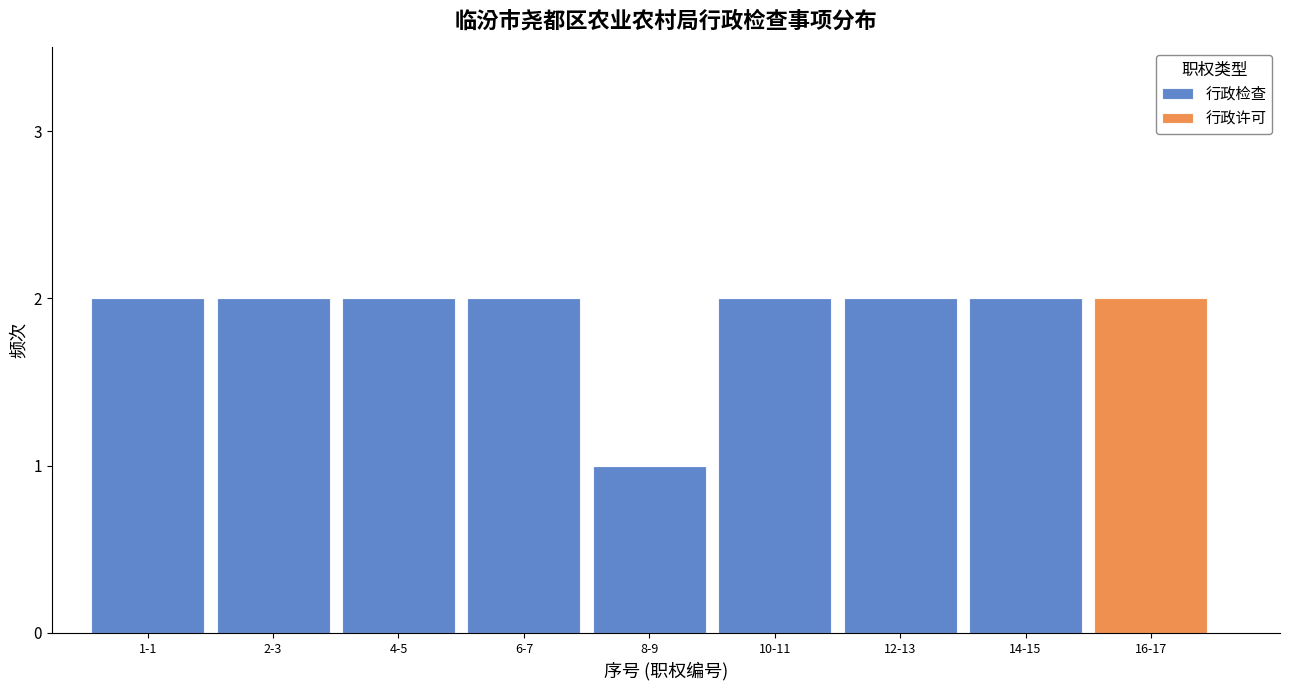

Reading right to left, transcribe the values for 行政检查.

16-17=0	14-15=2	12-13=2	10-11=2	8-9=1	6-7=2	4-5=2	2-3=2	1-1=2